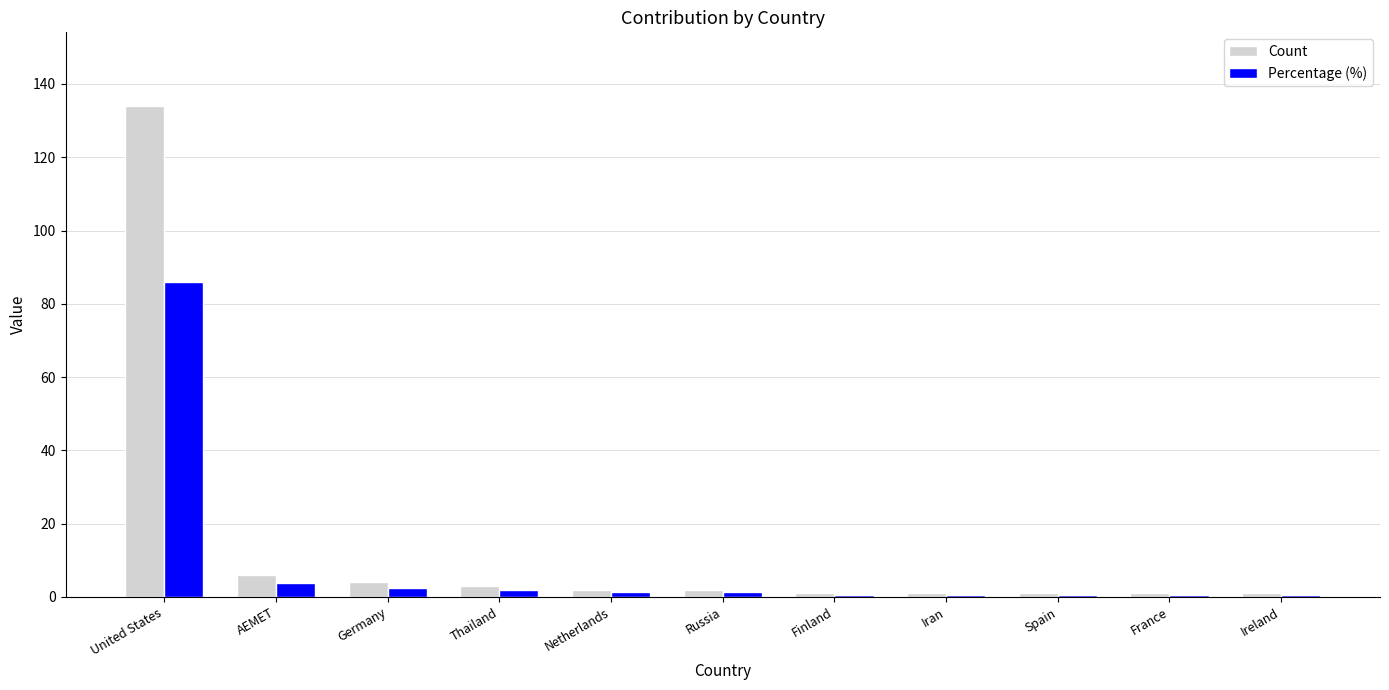

Are the bars horizontal?

No